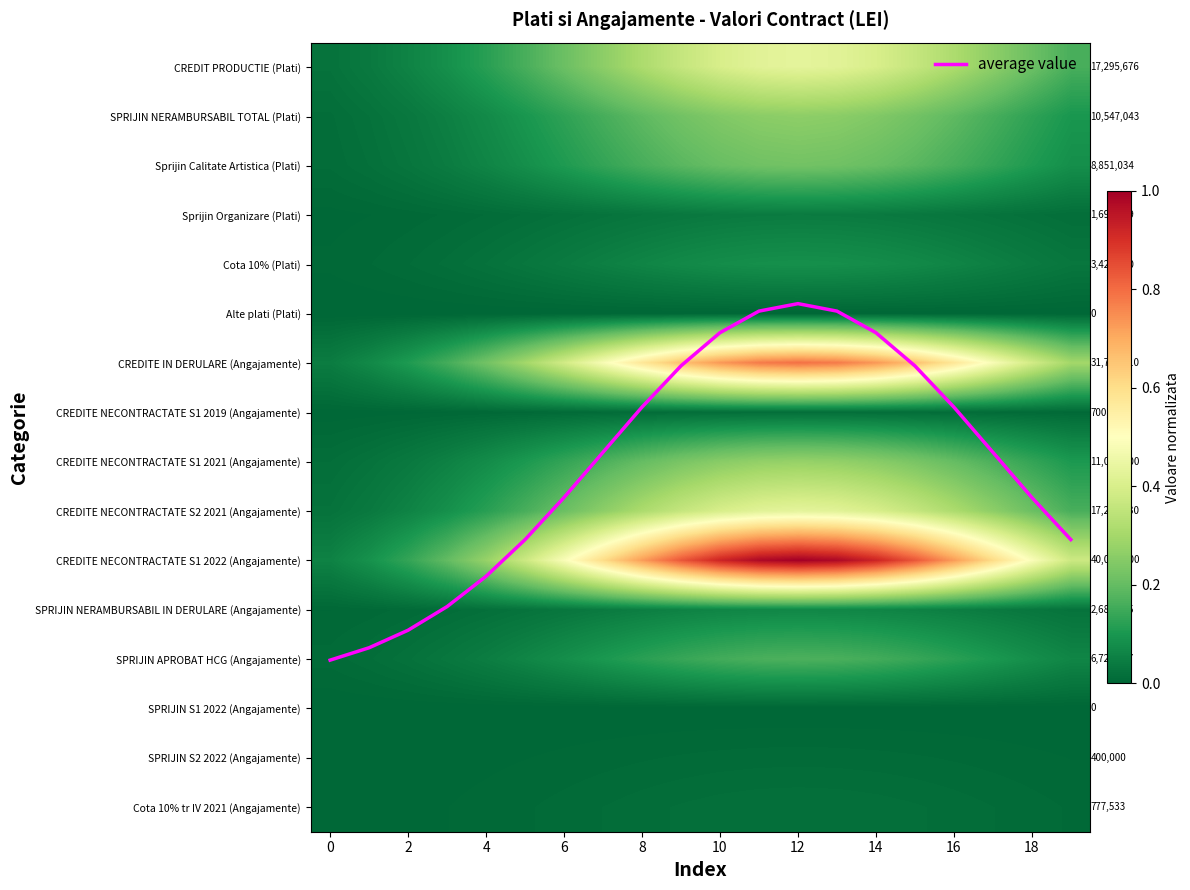

Which series has the largest total across all categories?

average value